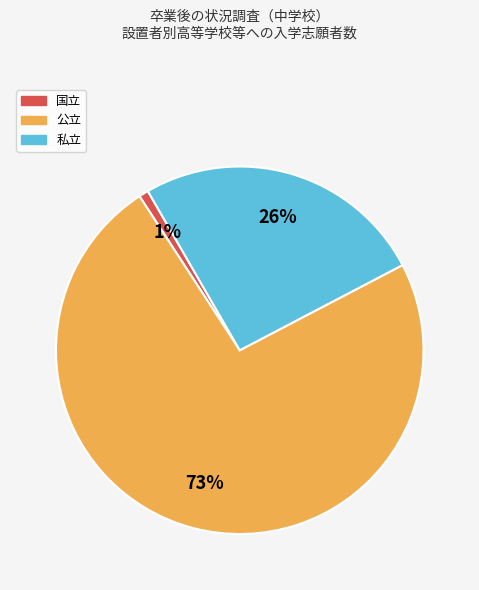

Do 国立 and 私立 together represent more than half of the pie?

No